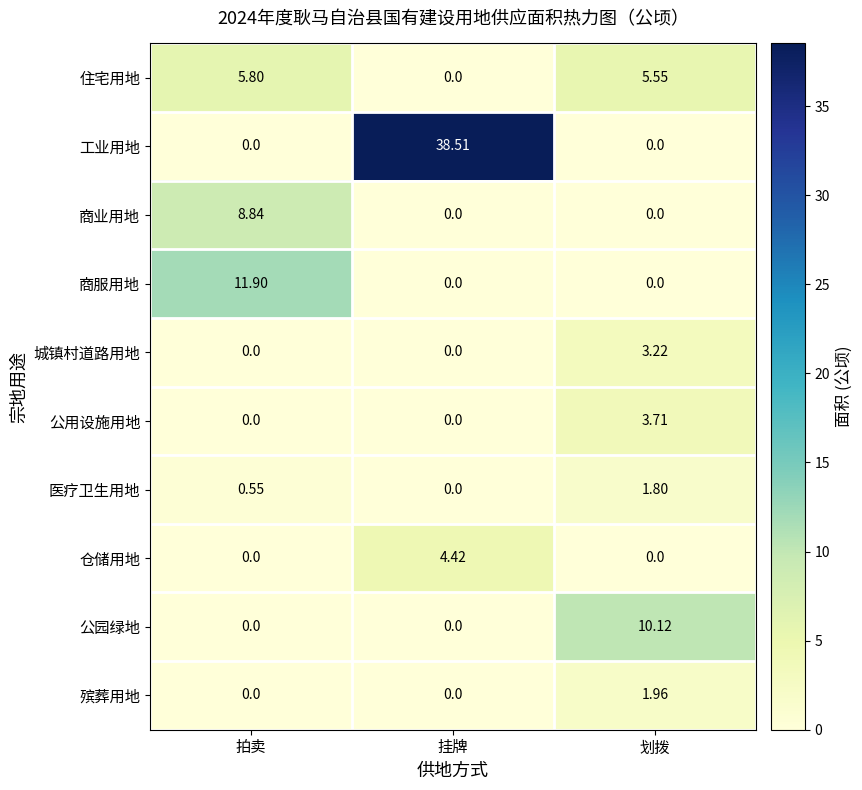

Which series has the largest range (max minus min)?

工业用地